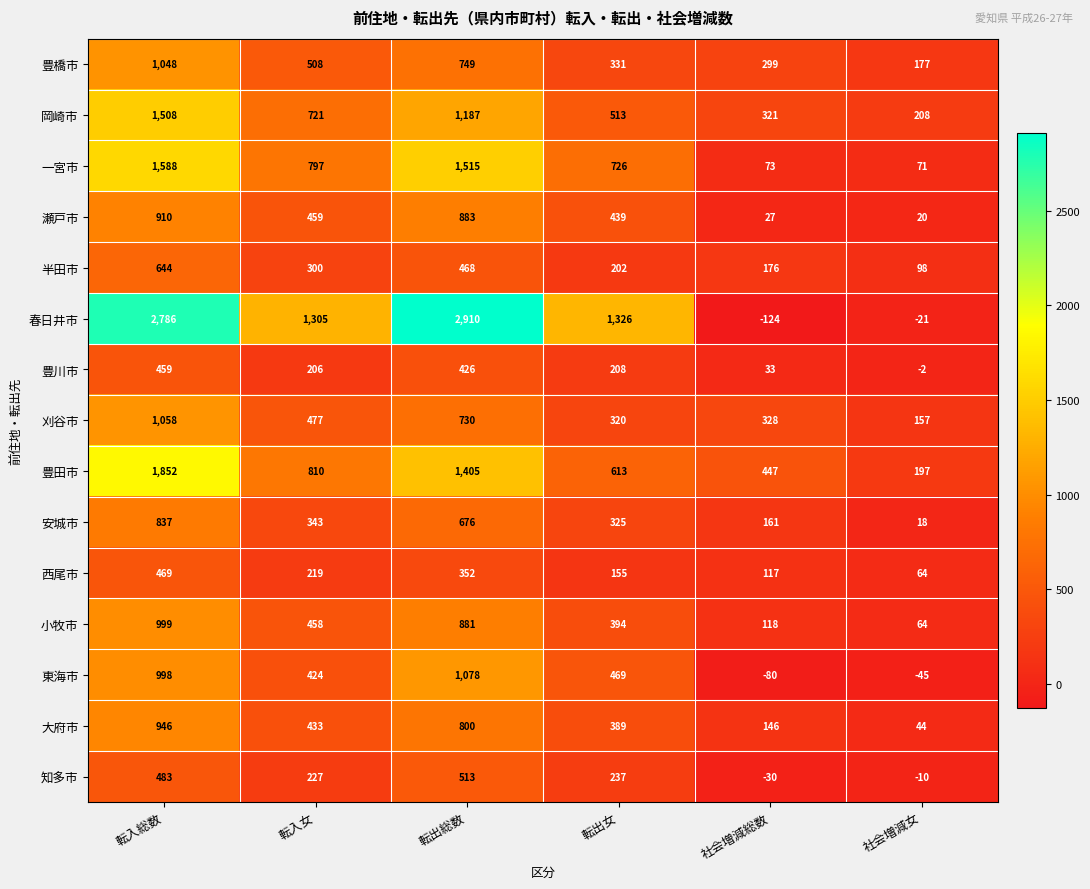

At 社会増減総数, list the series in order from smallest to largest.

春日井市, 東海市, 知多市, 瀬戸市, 豊川市, 一宮市, 西尾市, 小牧市, 大府市, 安城市, 半田市, 豊橋市, 岡崎市, 刈谷市, 豊田市